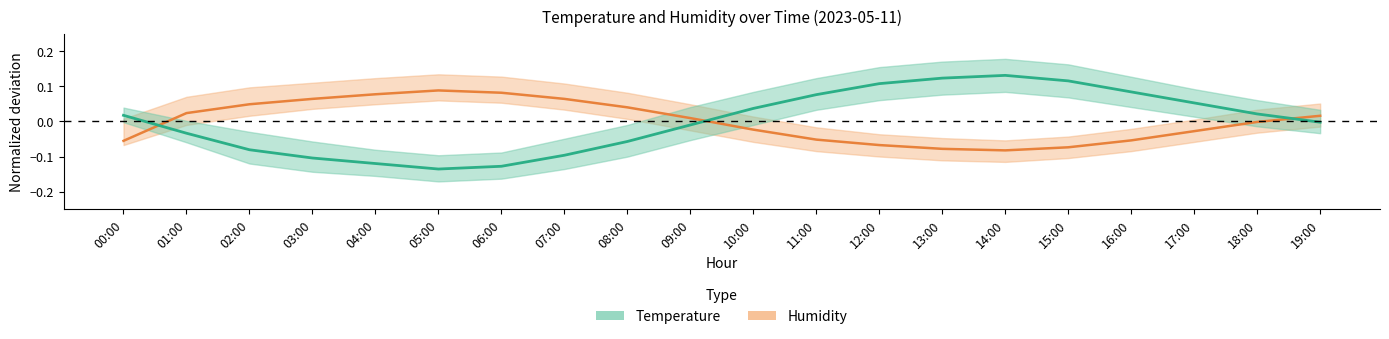

How many intersections are there between Humidity and Temperature?

3